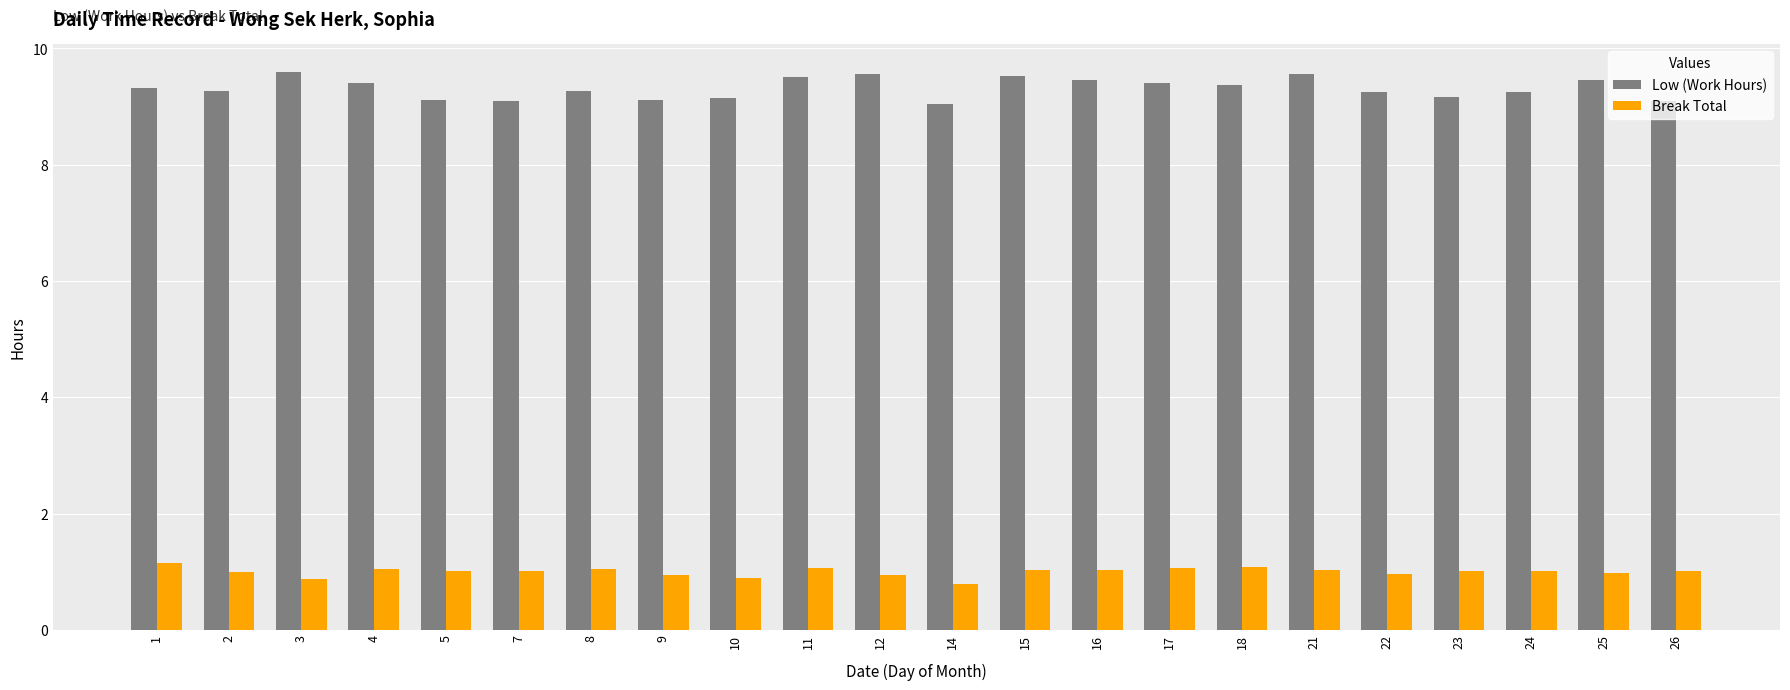

What is the smallest value displayed?

0.8